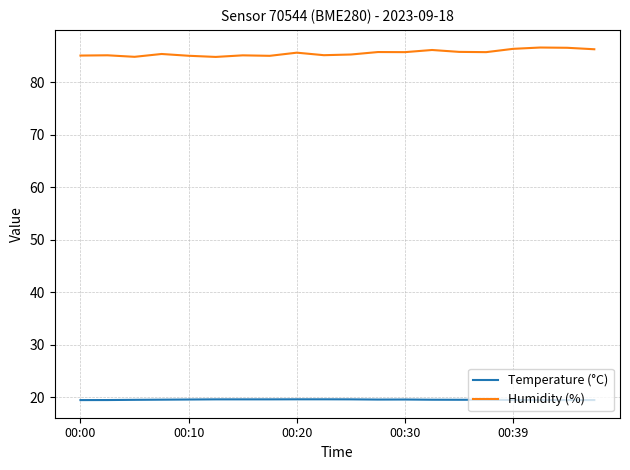

Rank the series by their average value, from highest to lowest.

Humidity (%), Temperature (°C)